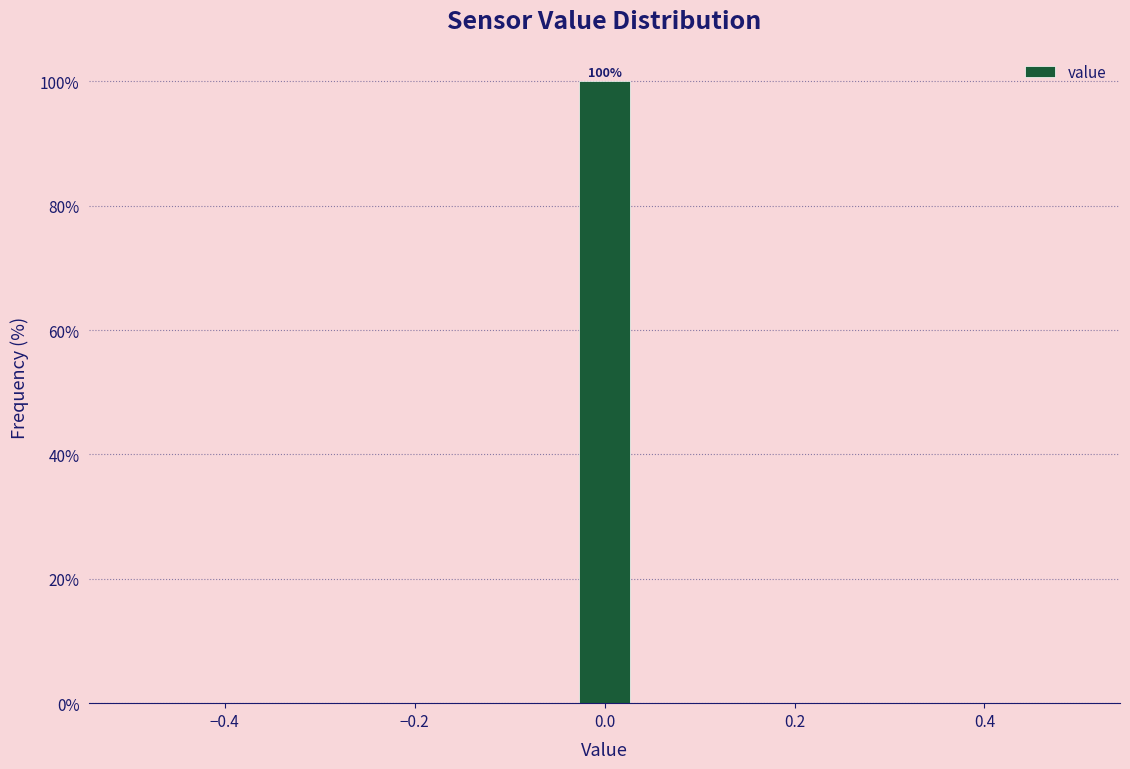

Read against the x-axis, roughly where is the centre of the tallest bar?

0.00